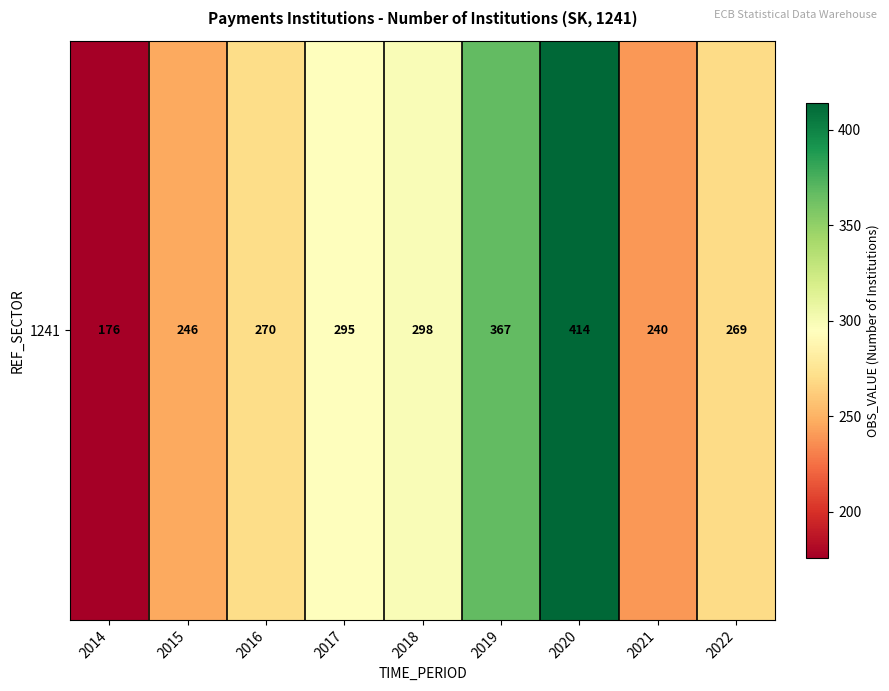

Is it true that the value at 2016 is 187?

False